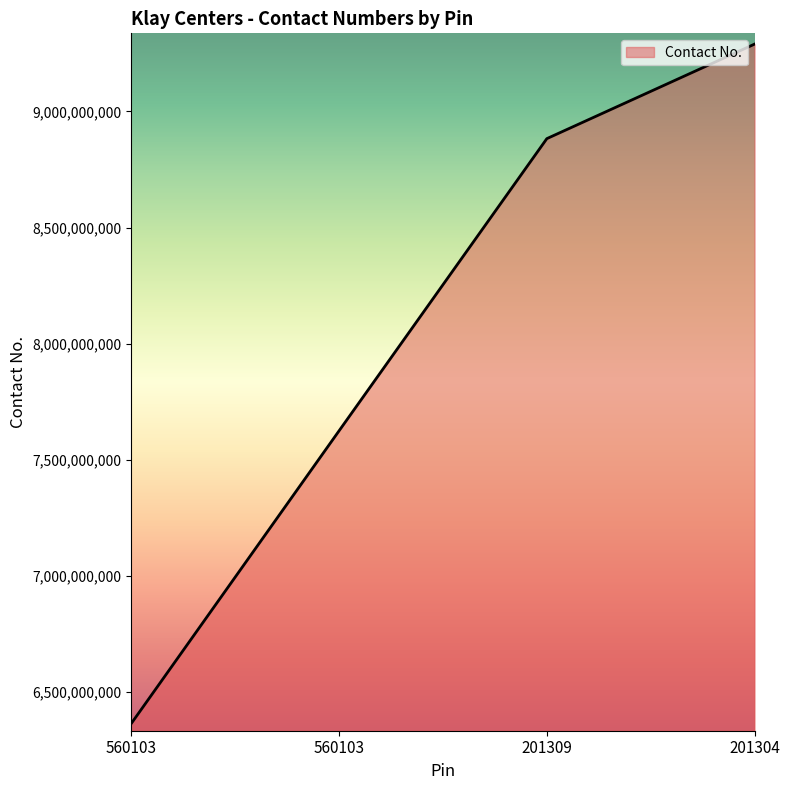

The value at 201309 is 2505069142. True or false?

False